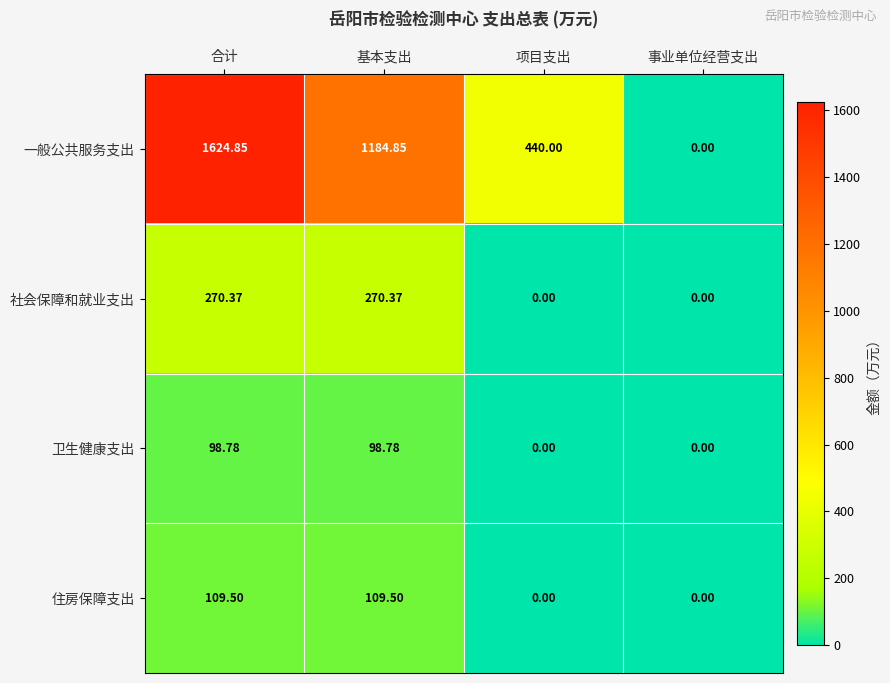

Rank the series by their maximum value, from lowest to highest.

卫生健康支出, 住房保障支出, 社会保障和就业支出, 一般公共服务支出